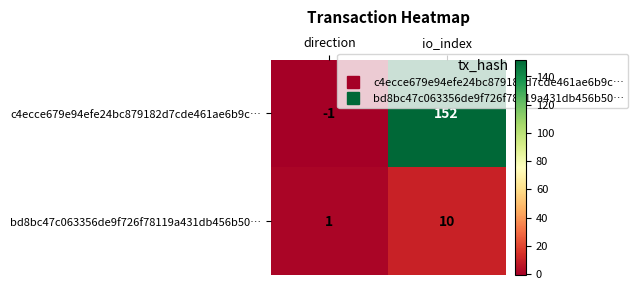

At which category is the sum across all series the highest?

io_index